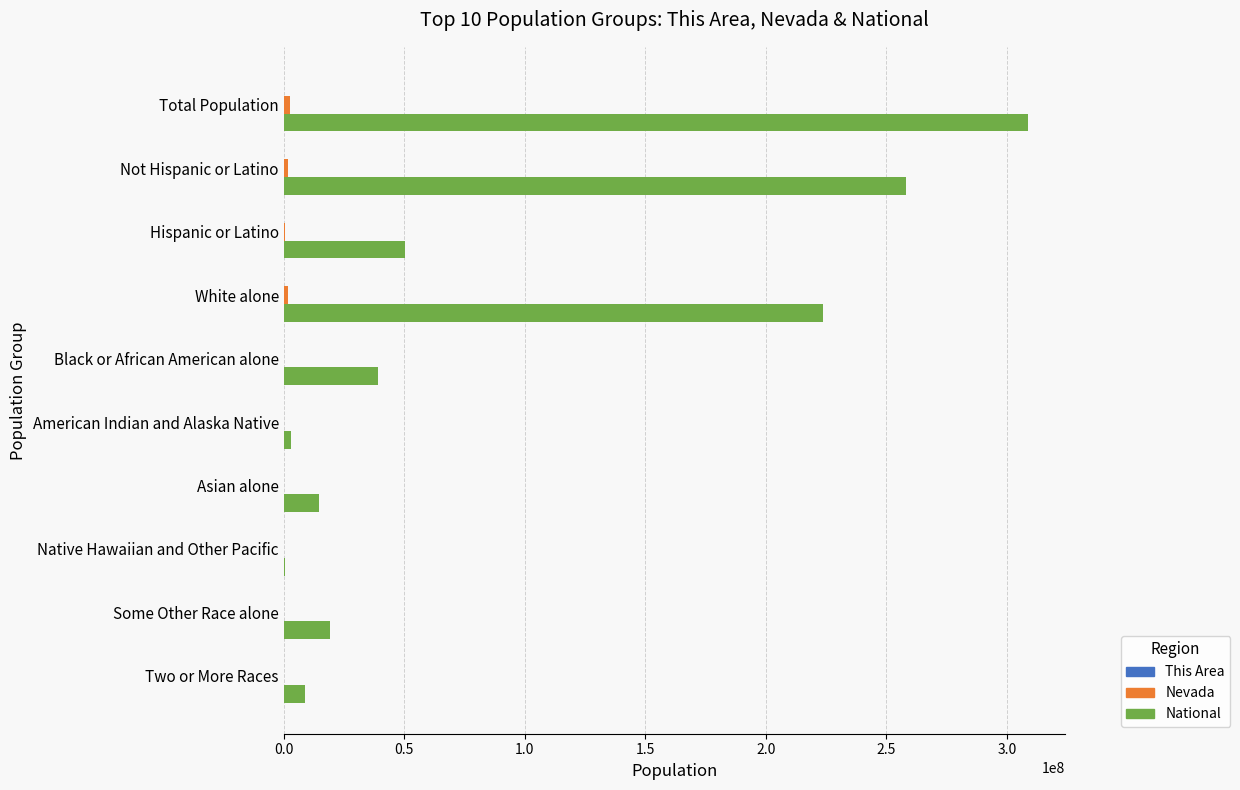

What is the sum of all National values?

926236614